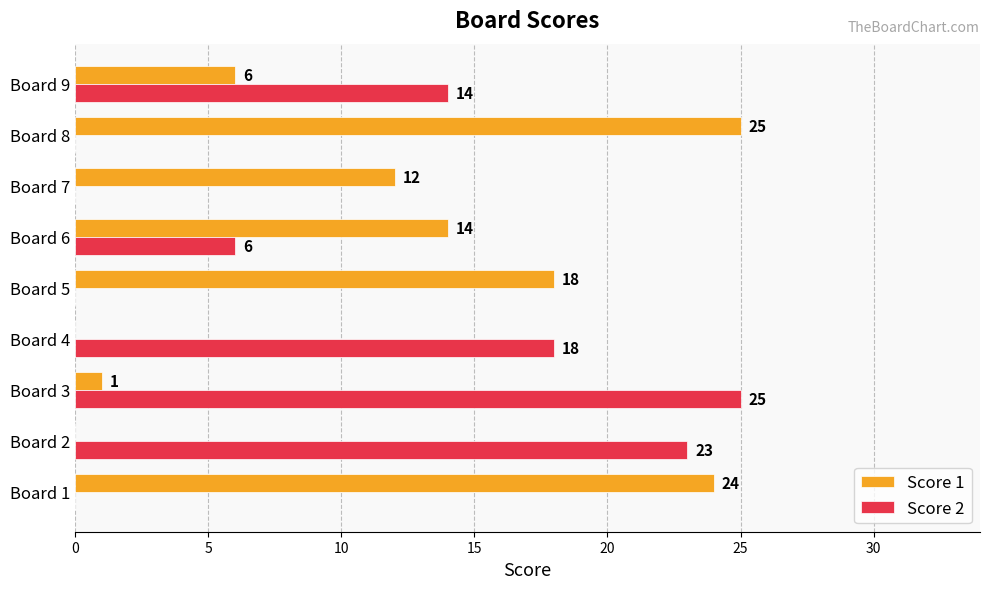

Where is Score 1 nearest to the value 12?

Board 7